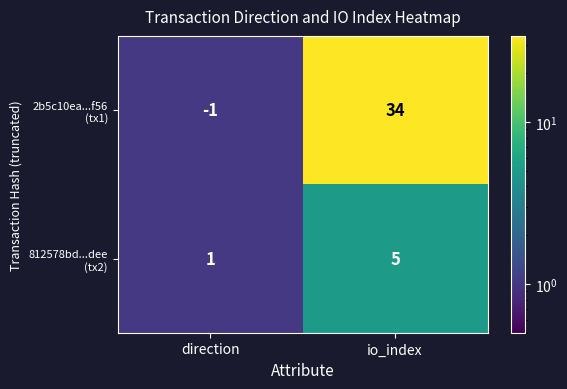

At which category is the sum across all series the highest?

io_index